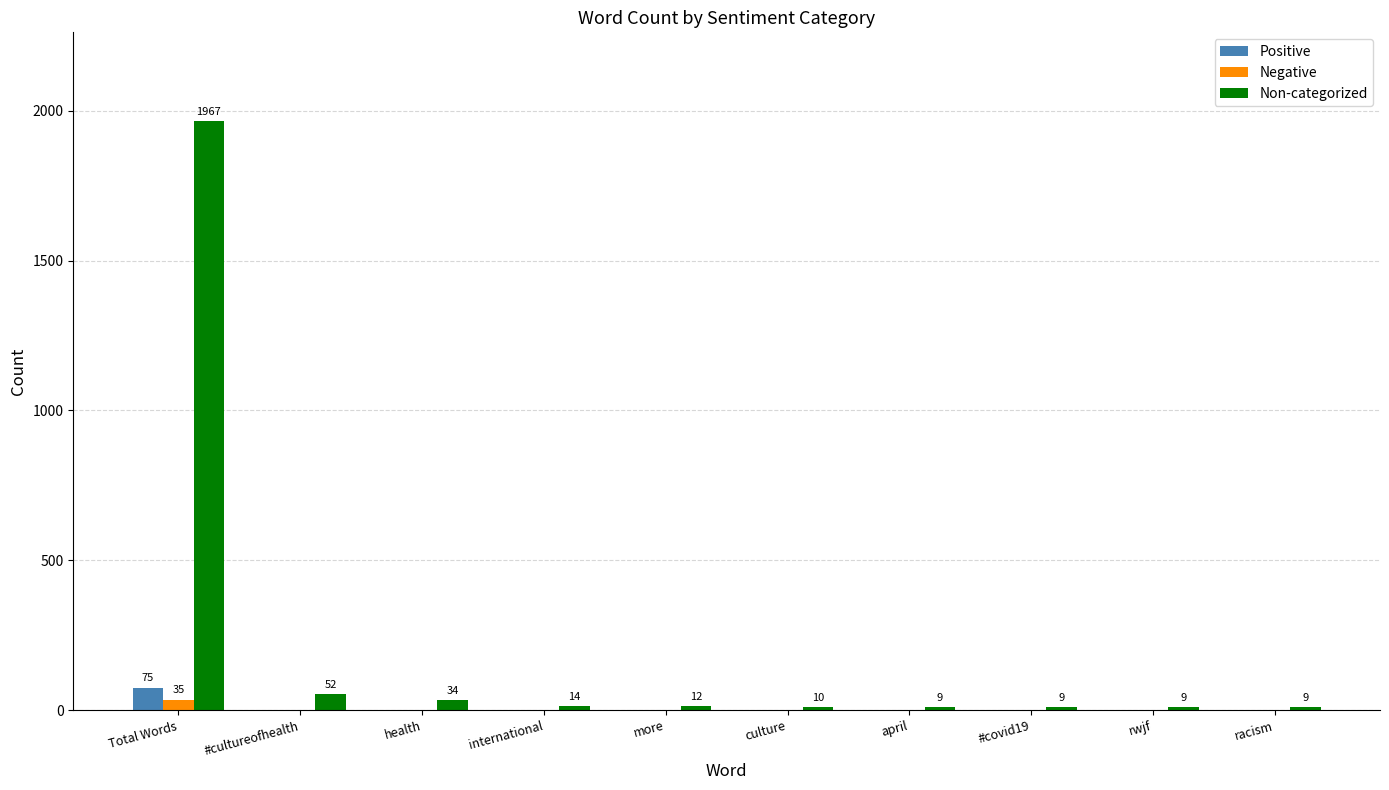

Which series has the largest range (max minus min)?

Non-categorized